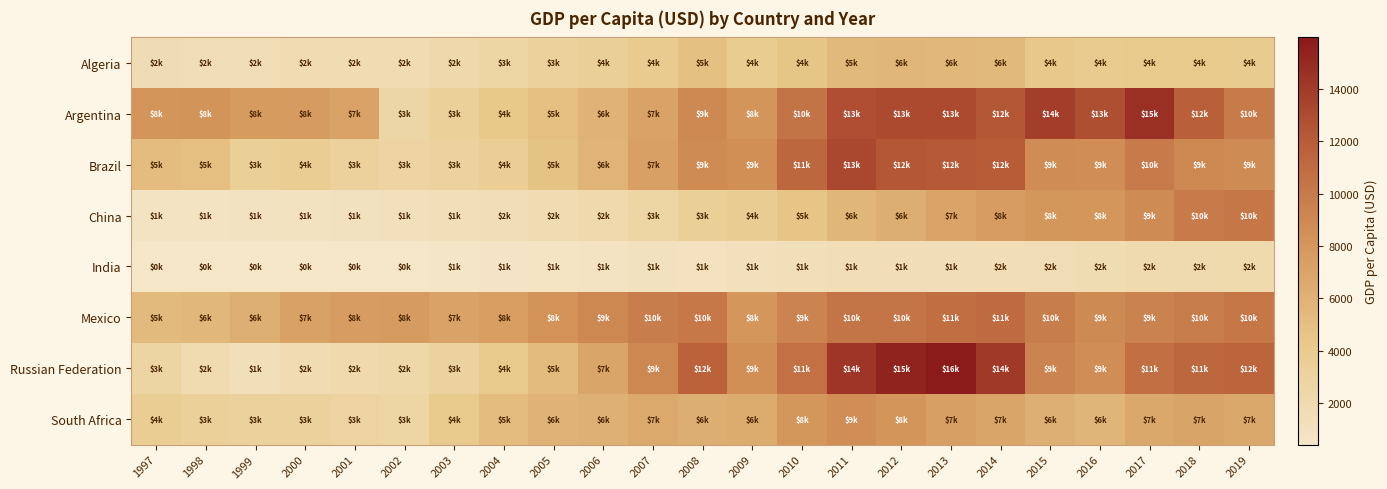

Reading left to right, what are all the values shown in this chart?

Algeria: 1997=1634.5	1998=1610.3	1999=1602.9	2000=1780.4	2001=1754.6	2002=1794.8	2003=2117.0	2004=2624.8	2005=3131.3	2006=3500.1	2007=3971.8	2008=4946.6	2009=3898.5	2010=4495.9	2011=5473.3	2012=5610.7	2013=5519.8	2014=5516.2	2015=4197.4	2016=3967.2	2017=4134.9	2018=4171.8	2019=4022.2
Argentina: 1997=8176.8	1998=8250.7	1999=7735.3	2000=7666.5	2001=7169.0	2002=2579.5	2003=3333.2	2004=4258.2	2005=5086.6	2006=5891.0	2007=7210.6	2008=8977.5	2009=8184.4	2010=10386.0	2011=12848.9	2012=13082.7	2013=13080.3	2014=12334.8	2015=13789.1	2016=12790.2	2017=14613.0	2018=11795.2	2019=9963.7
Brazil: 1997=5240.1	1998=5049.8	1999=3456.4	2000=3726.8	2001=3142.3	2002=2824.7	2003=3056.6	2004=3623.2	2005=4773.2	2006=5866.1	2007=7323.0	2008=8801.6	2009=8570.0	2010=11249.5	2011=13200.8	2012=12327.3	2013=12258.5	2014=12071.2	2015=8783.2	2016=8680.8	2017=9896.7	2018=9121.1	2019=8845.3
China: 1997=781.7	1998=828.6	1999=873.3	2000=959.4	2001=1053.1	2002=1148.5	2003=1288.6	2004=1508.7	2005=1753.4	2006=2099.2	2007=2694.0	2008=3468.3	2009=3832.2	2010=4550.5	2011=5614.4	2012=6300.6	2013=7020.3	2014=7636.1	2015=8016.4	2016=8094.4	2017=8817.0	2018=9905.3	2019=10143.8
India: 1997=414.9	1998=412.5	1999=441.0	2000=442.0	2001=449.9	2002=468.8	2003=543.8	2004=624.1	2005=710.5	2006=802.0	2007=1022.7	2008=993.5	2009=1096.6	2010=1350.6	2011=1449.6	2012=1434.0	2013=1438.1	2014=1559.9	2015=1590.2	2016=1714.3	2017=1958.0	2018=1974.4	2019=2047.2
Mexico: 1997=5370.2	1998=5555.7	1999=6230.7	2000=7232.9	2001=7613.2	2002=7650.9	2003=7120.4	2004=7525.5	2005=8321.9	2006=9125.4	2007=9719.9	2008=10119.8	2009=8104.9	2010=9400.0	2011=10341.5	2012=10376.1	2013=10865.7	2014=11076.1	2015=9753.4	2016=8875.1	2017=9434.4	2018=9857.0	2019=10145.2
Russian Federation: 1997=2737.6	1998=1834.9	1999=1330.8	2000=1771.6	2001=2100.4	2002=2377.5	2003=2975.1	2004=4102.4	2005=5323.5	2006=6920.2	2007=9101.3	2008=11635.3	2009=8562.8	2010=10675.0	2011=14311.1	2012=15420.9	2013=15974.6	2014=14095.6	2015=9313.0	2016=8704.9	2017=10720.3	2018=11287.4	2019=11536.3
South Africa: 1997=3731.4	1998=3336.4	1999=3267.9	2000=3241.7	2001=2867.5	2002=2708.4	2003=4095.7	2004=5268.3	2005=5893.2	2006=6139.6	2007=6662.0	2008=6251.9	2009=6444.2	2010=8059.6	2011=8737.1	2012=8173.9	2013=7441.2	2014=6965.1	2015=6204.9	2016=5735.1	2017=6734.5	2018=7048.5	2019=6688.8